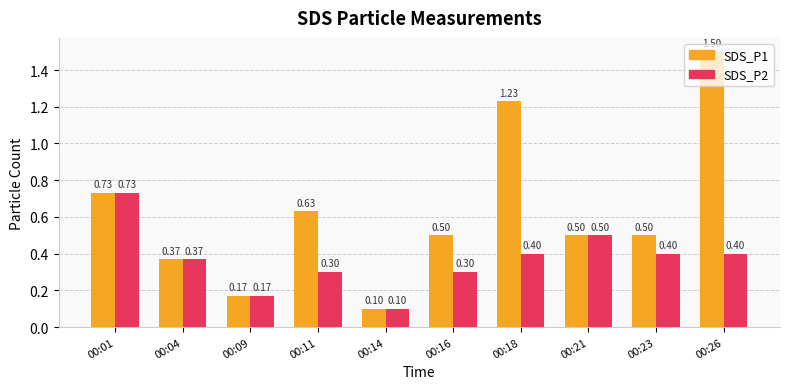

What is the total value across all series at 00:16?

0.8